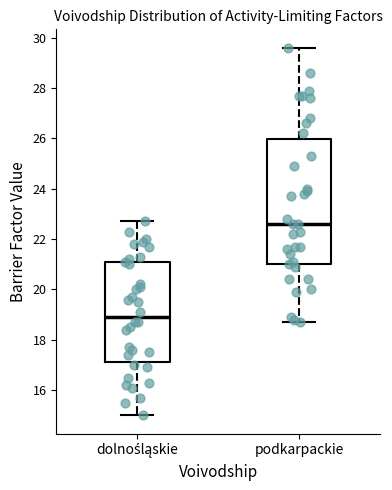

Reading left to right, read every box against the y-axis: the position of its median line, the range the box covers, and the ends of its whiskers. The values are not printed on the chart, so give them approximately, as read against the axis.

dolnośląskie: median 19.0, box 17.2 to 21.0, whiskers 15.0 to 22.8
podkarpackie: median 22.6, box 21.0 to 26.0, whiskers 18.8 to 29.6